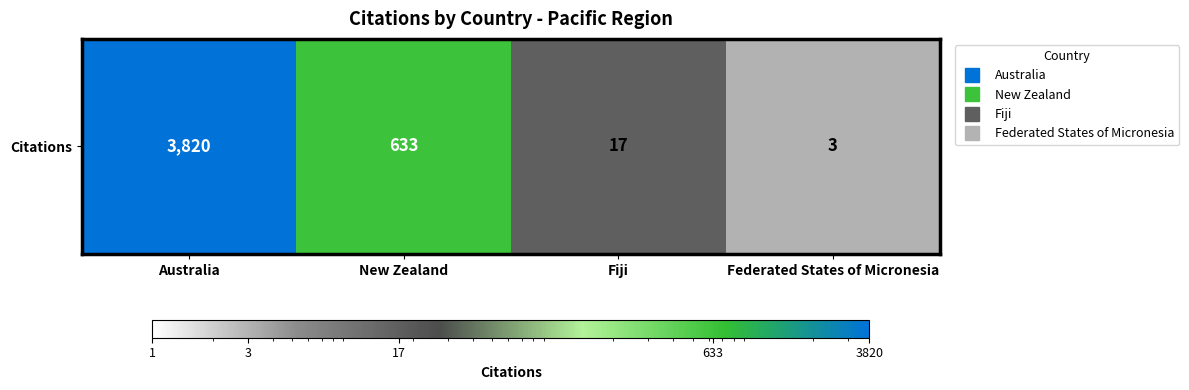

Which category has the highest value across all series?

Australia